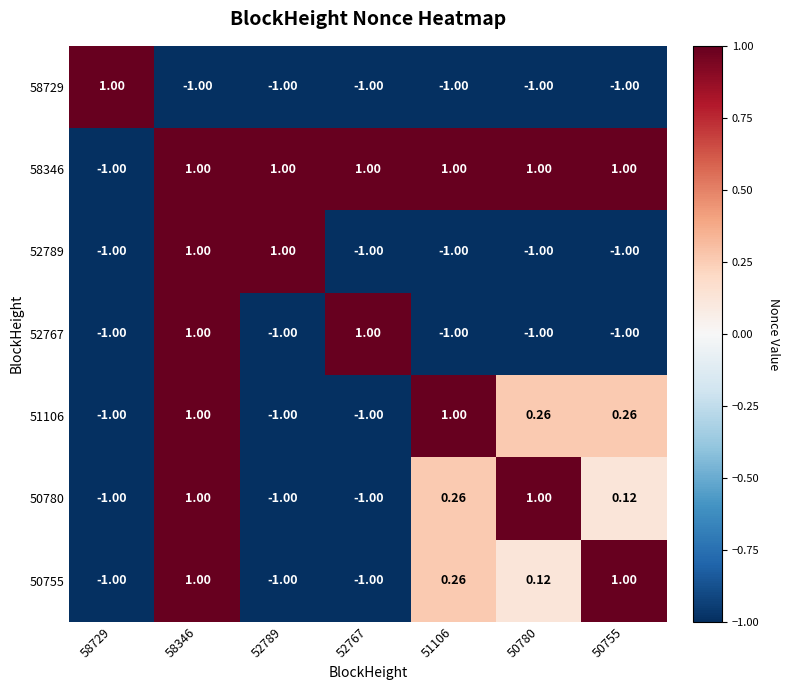

How many data points does each series have?

7